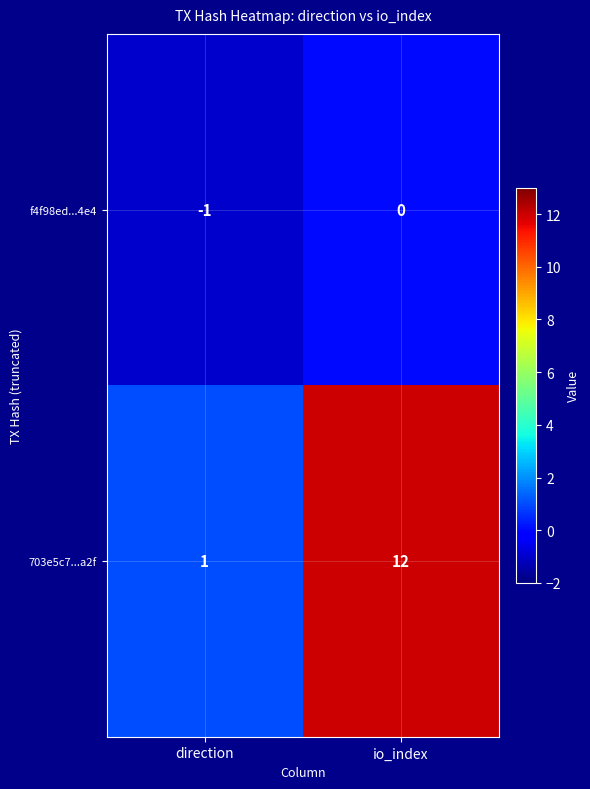

What is the greatest value displayed?

12